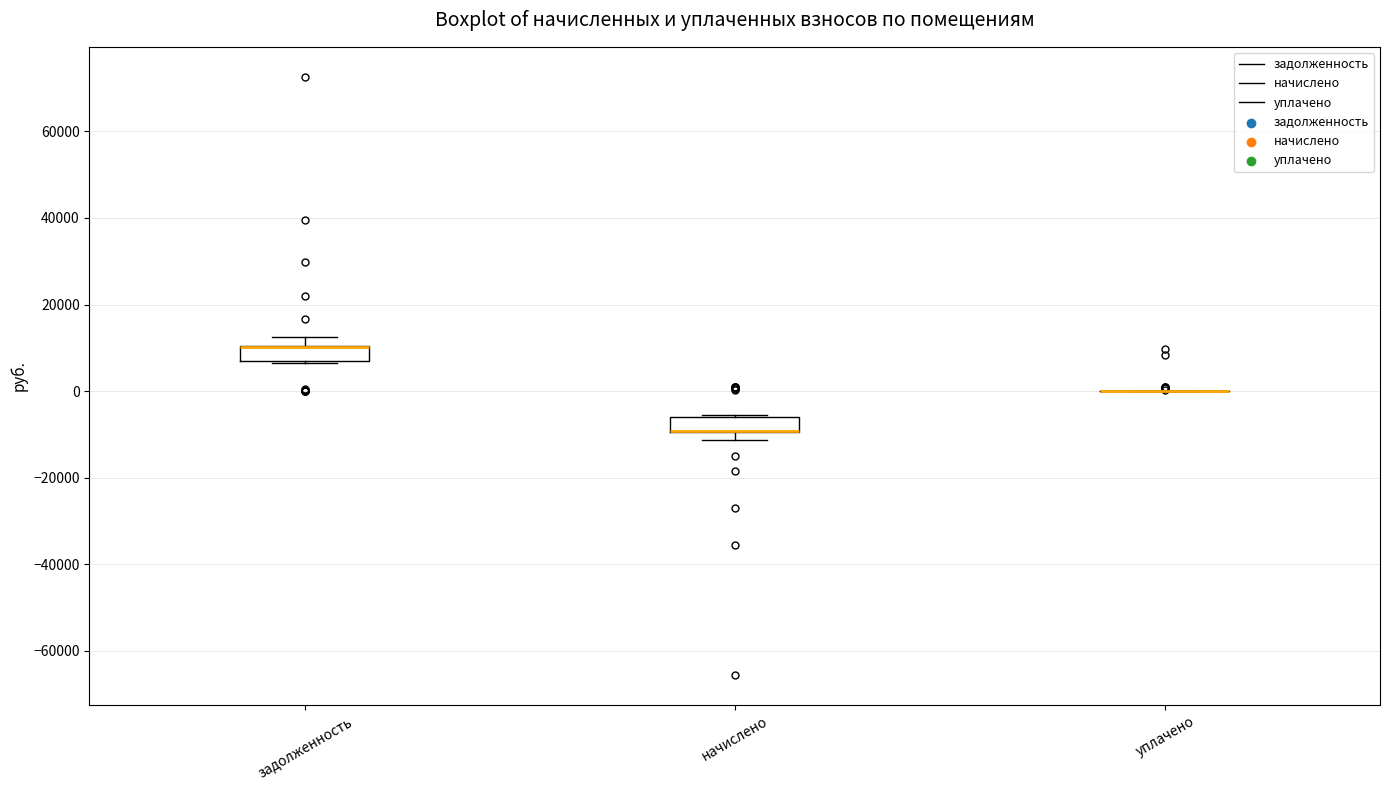

Reading left to right, transcribe this box plot: for each box, give where its median line is, the range the box spans, and where its two whiskers end, as read against the y-axis. The values are not printed on the chart, so give them approximately, as read against the axis.

задолженность: median 10000 (drawn on the box's upper edge), box 6000 to 10000, whiskers 6000 to 12000
начислено: median -10000 (drawn on the box's lower edge), box -10000 to -6000, whiskers -12000 to -6000
уплачено: box collapsed to a line at 0, whiskers 0 to 0